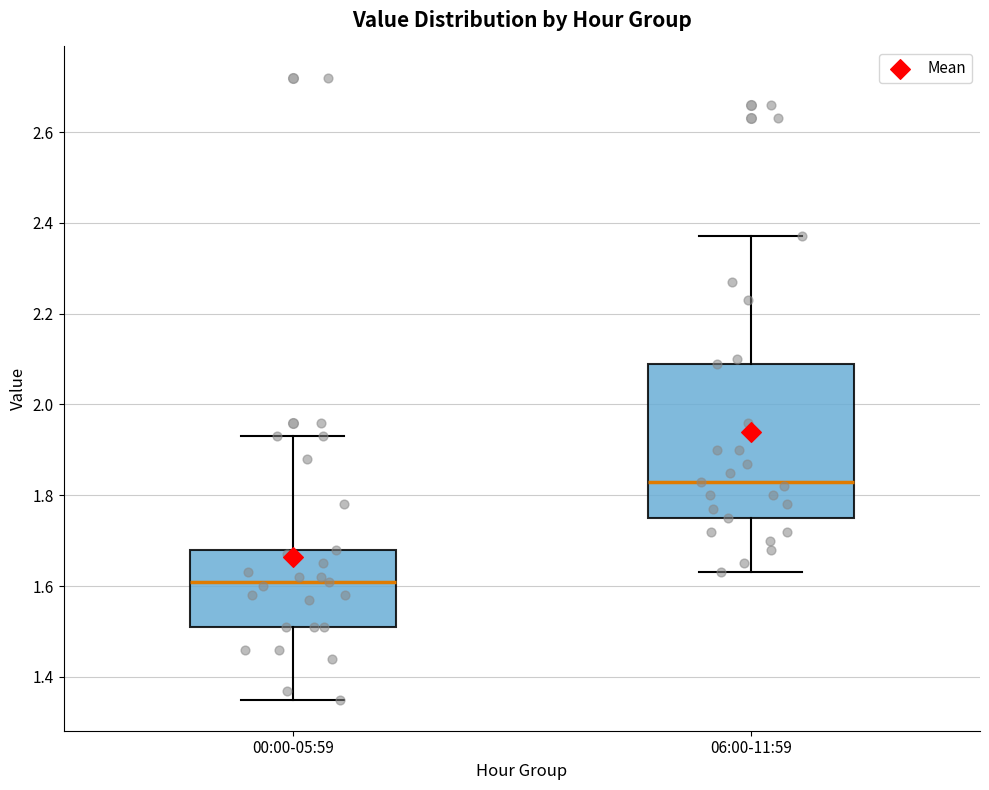

Which box's median line is the highest?

06:00-11:59